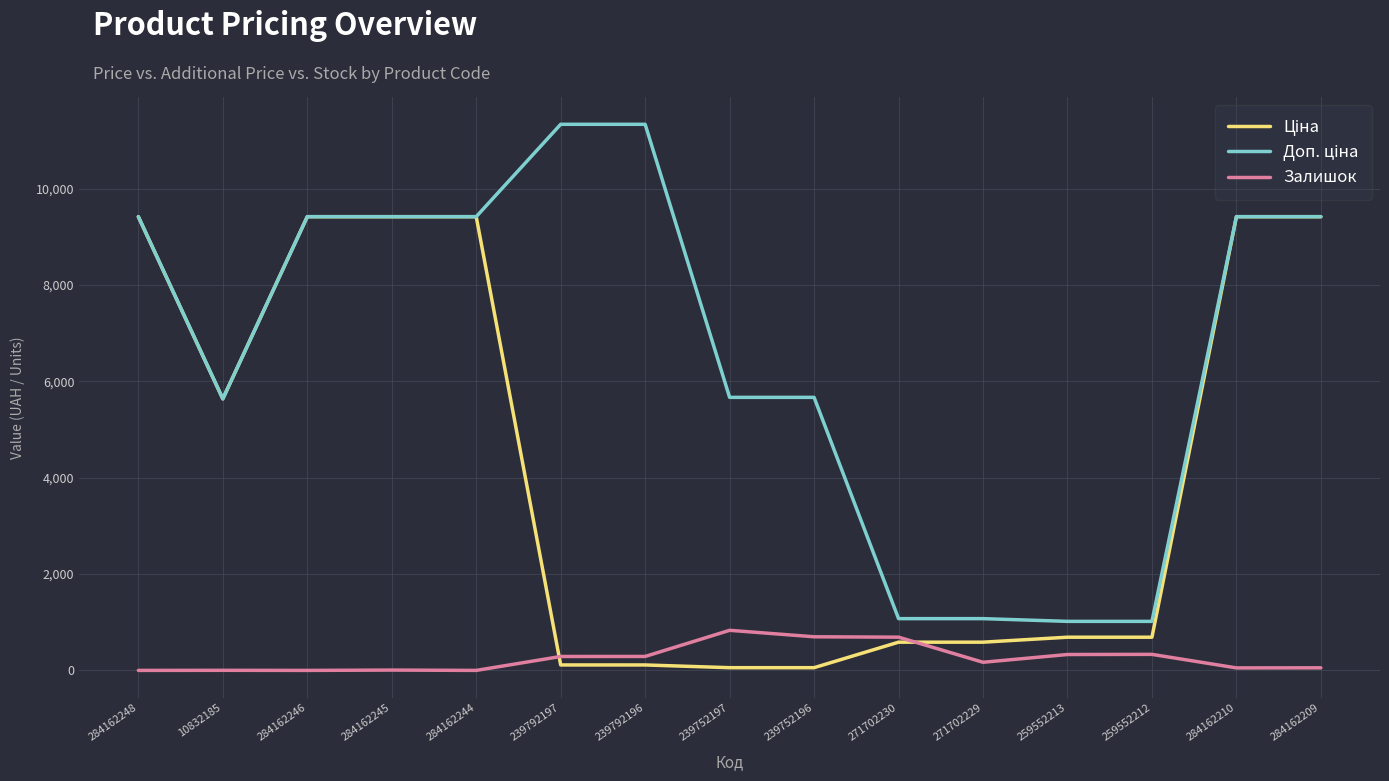

Is it true that Залишок equals 290.0 at 239792196?

True